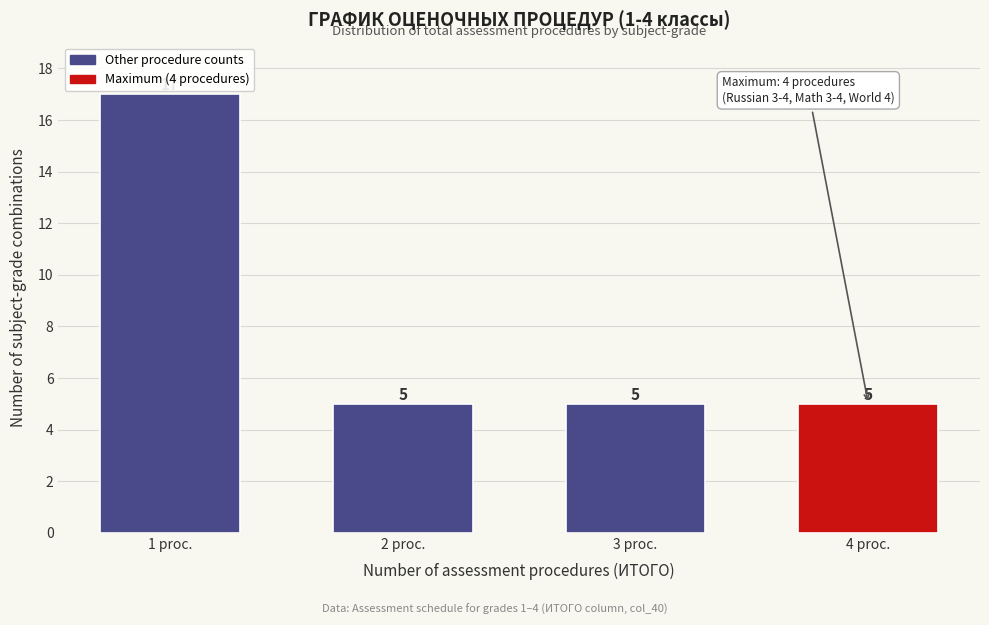

Reading right to left, list all the values displayed in this chart.

4 proc.=5	3 proc.=5	2 proc.=5	1 proc.=17